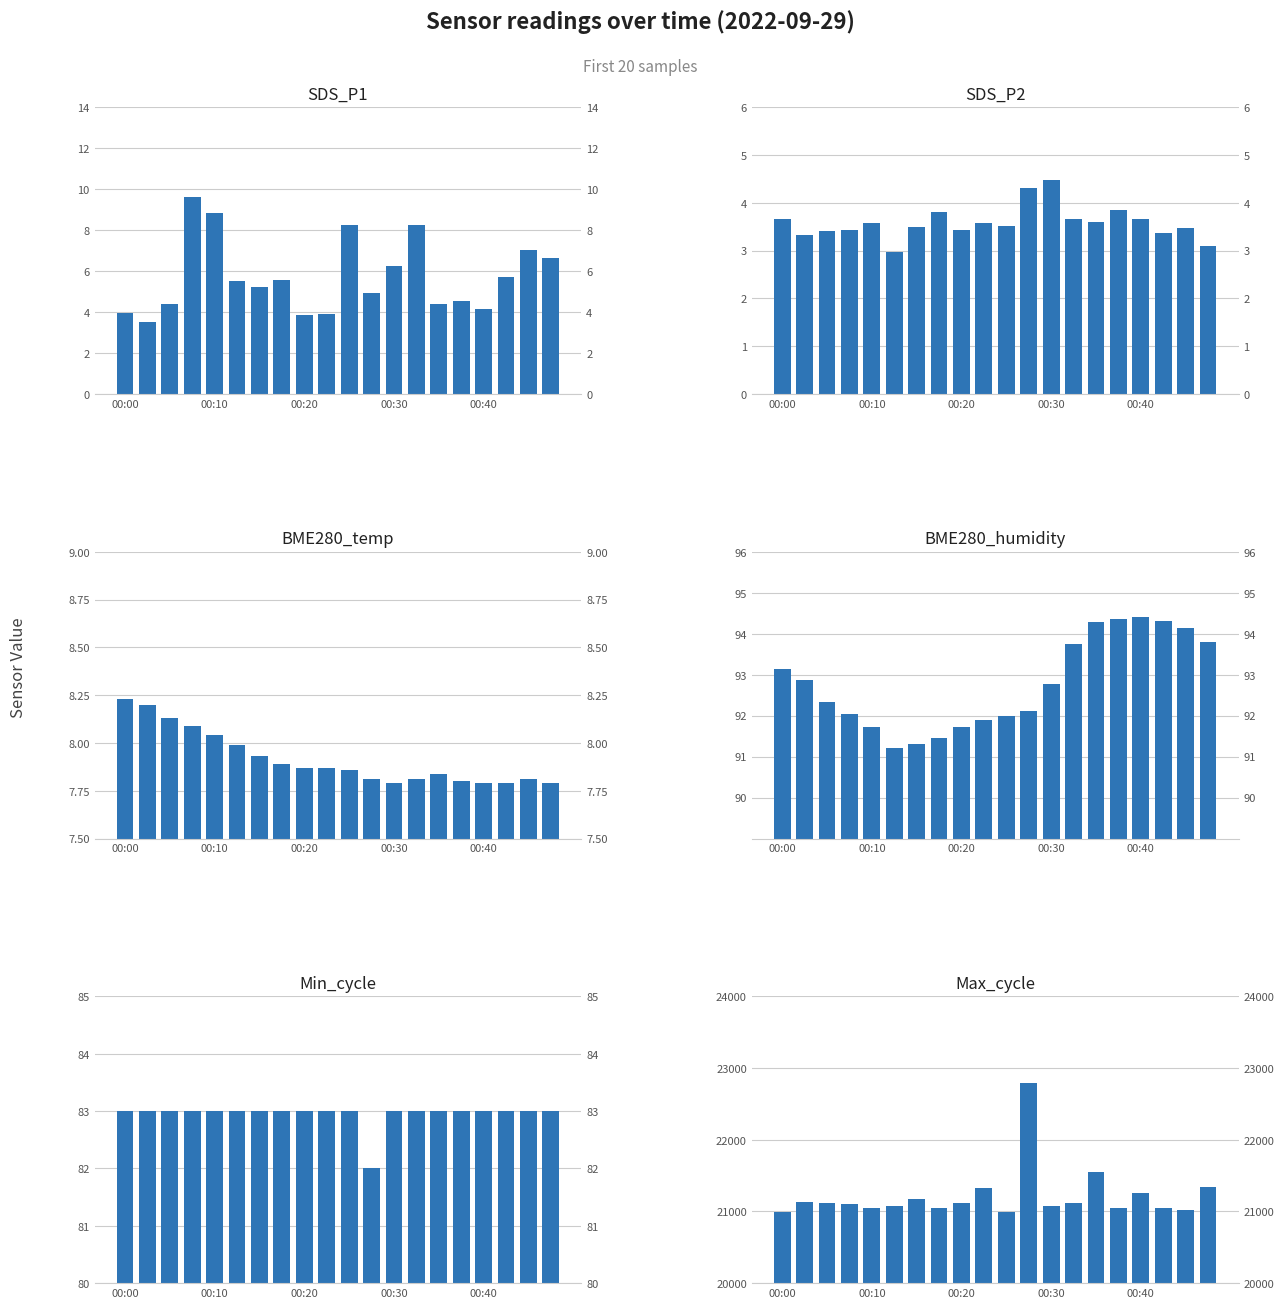

How many categories are shown in the chart?

20